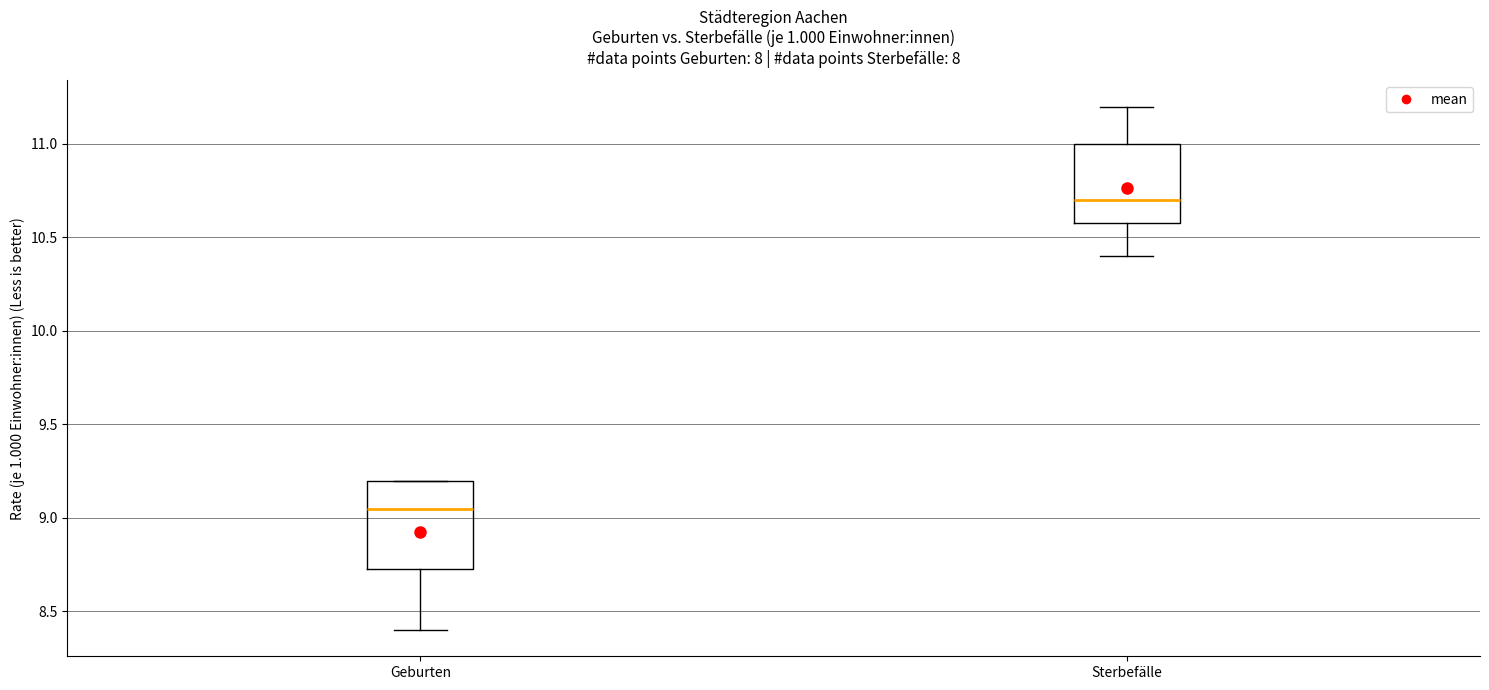

Reading left to right, transcribe this box plot: for each box, give where its median line is, the range the box spans, and where its two whiskers end, as read against the y-axis. The values are not printed on the chart, so give them approximately, as read against the axis.

Geburten: median 9.05, box 8.75 to 9.20, whiskers 8.40 to 9.20
Sterbefälle: median 10.70, box 10.60 to 11.00, whiskers 10.40 to 11.20